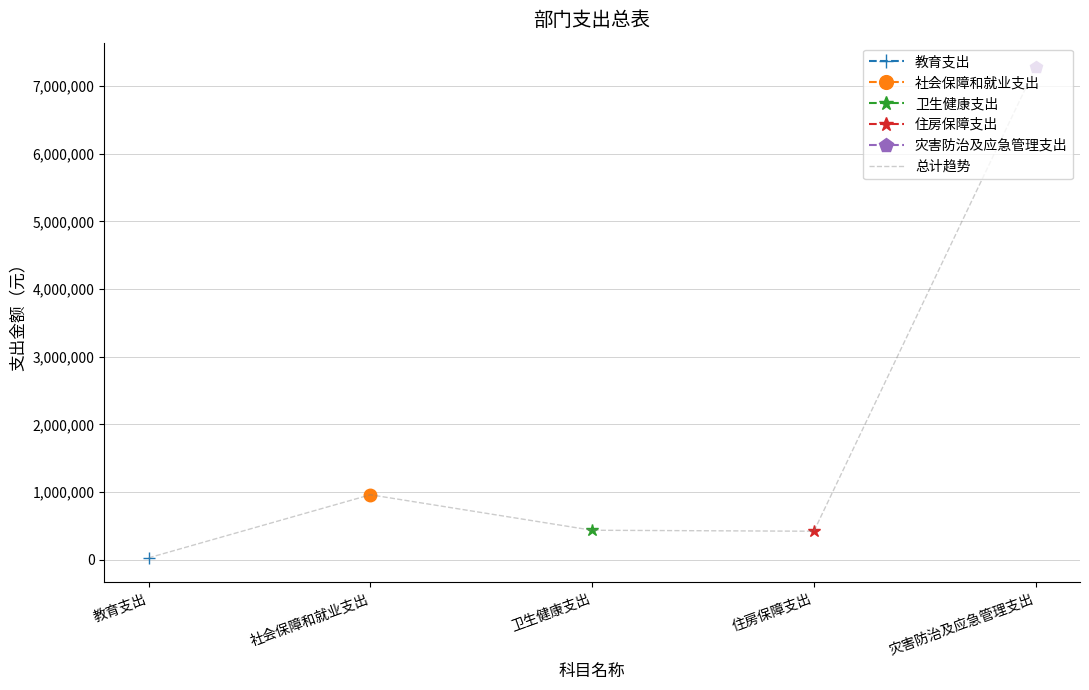

What value does the data have at 社会保障和就业支出?

959487